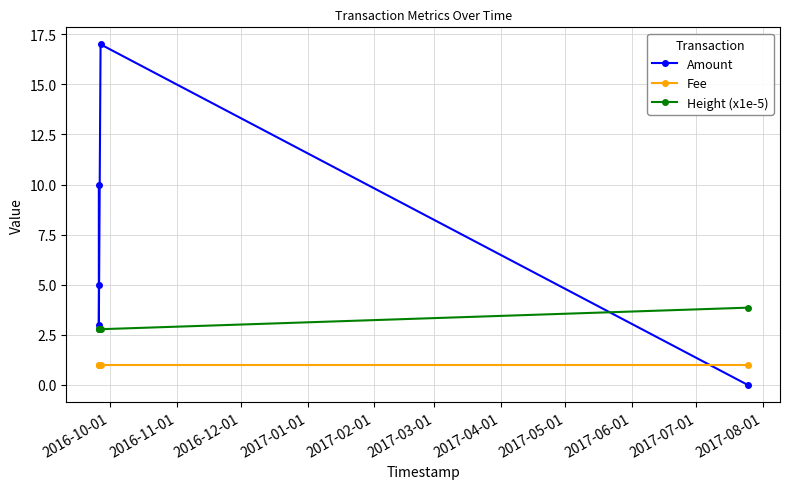

What is the average value of the Fee series?

1.0